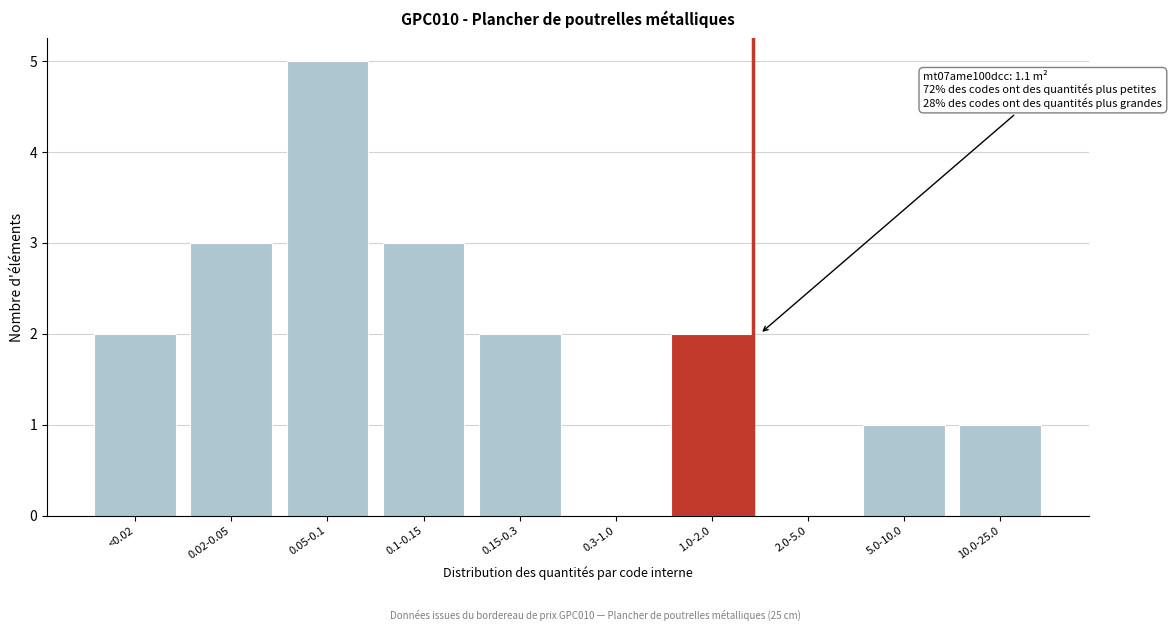

Reading right to left, list all the values displayed in this chart.

10.0-25.0=1	5.0-10.0=1	2.0-5.0=0	1.0-2.0=2	0.3-1.0=0	0.15-0.3=2	0.1-0.15=3	0.05-0.1=5	0.02-0.05=3	<0.02=2